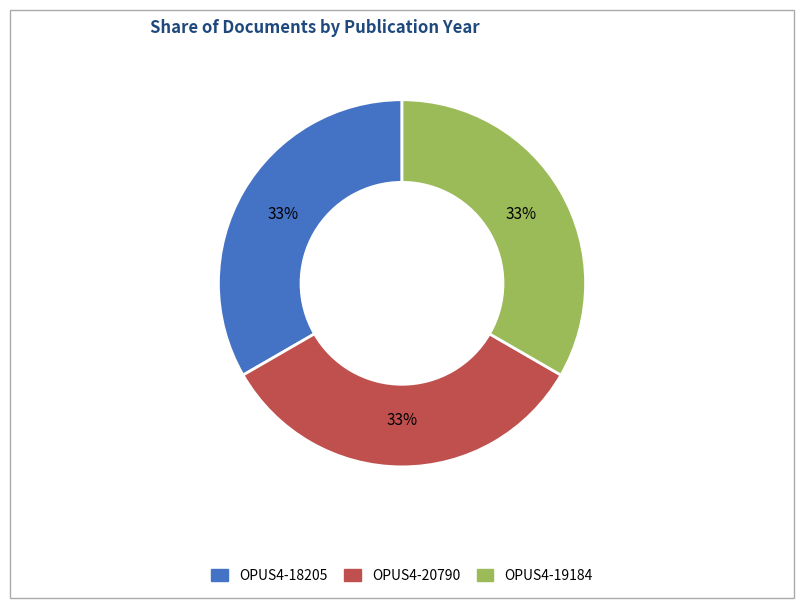

Does any single category account for the majority?

No